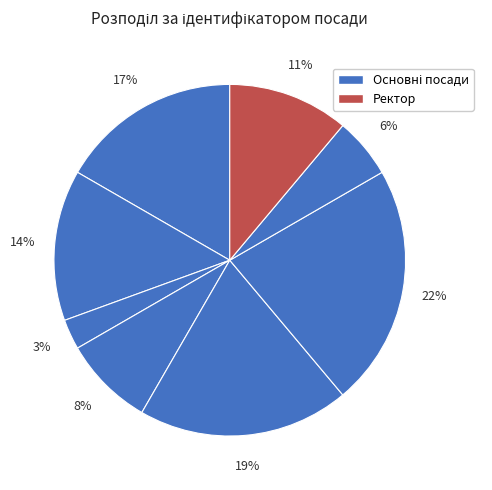

Is there a majority slice in this chart?

No